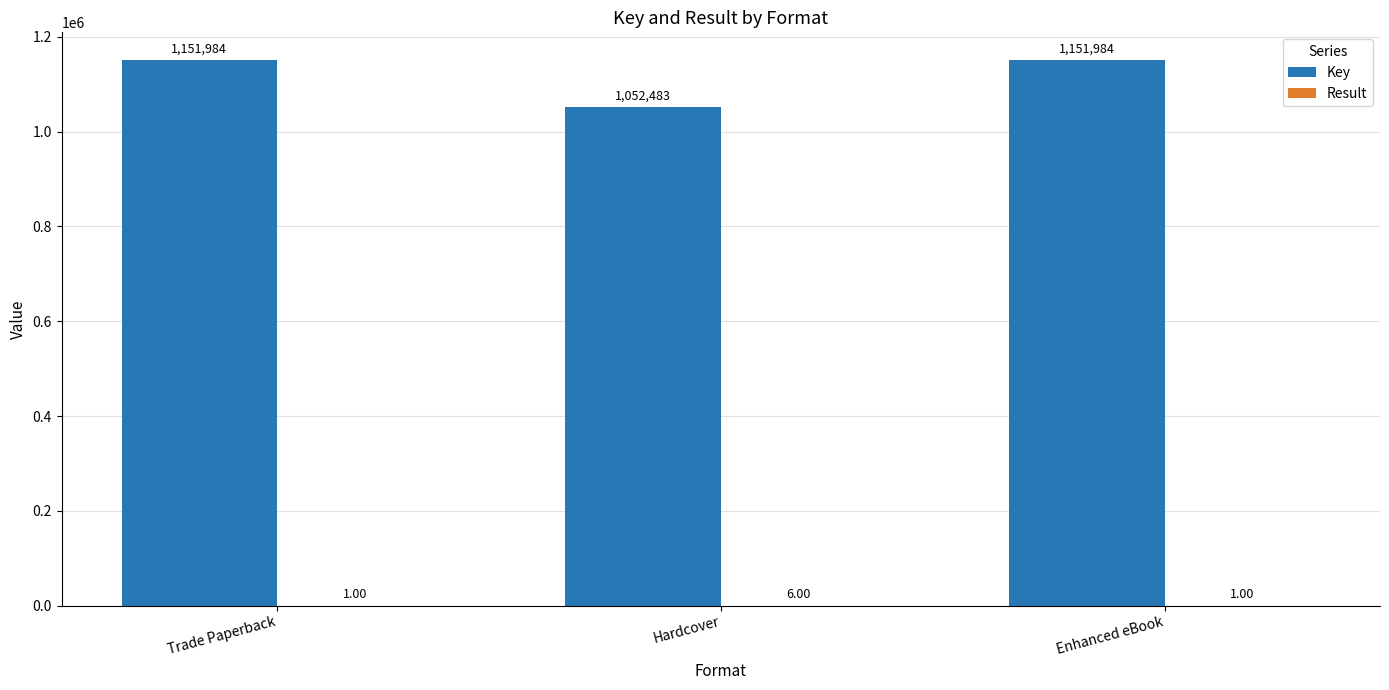

What is the sum of the Key values at Trade Paperback and Hardcover?

2204467